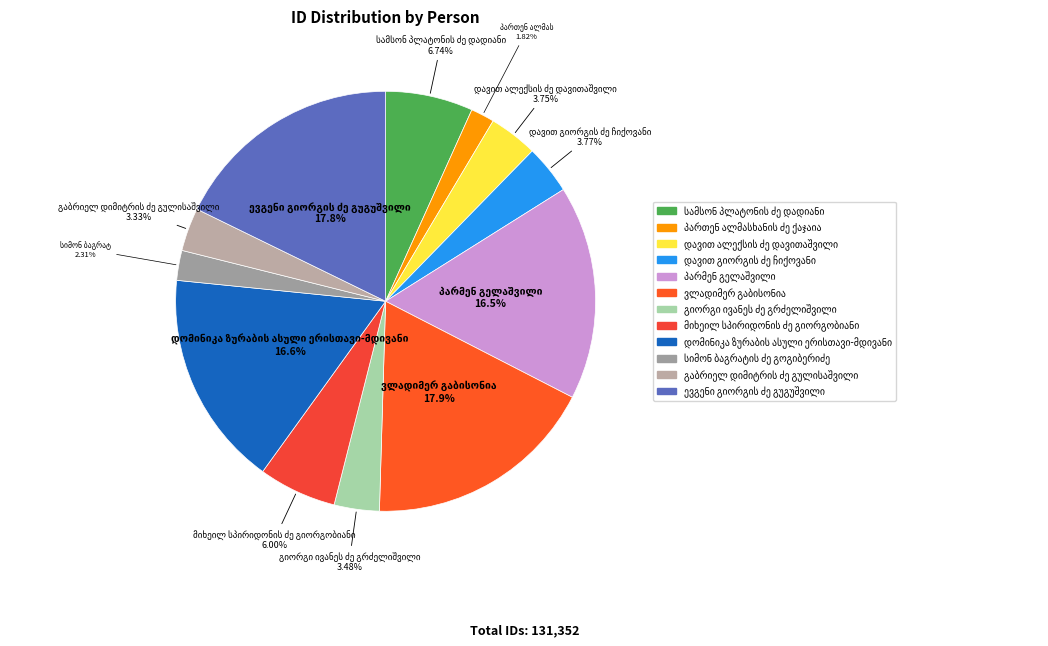

Which category has the smallest portion of the pie?

პართენ ალმასხანის ძე ქაჯაია